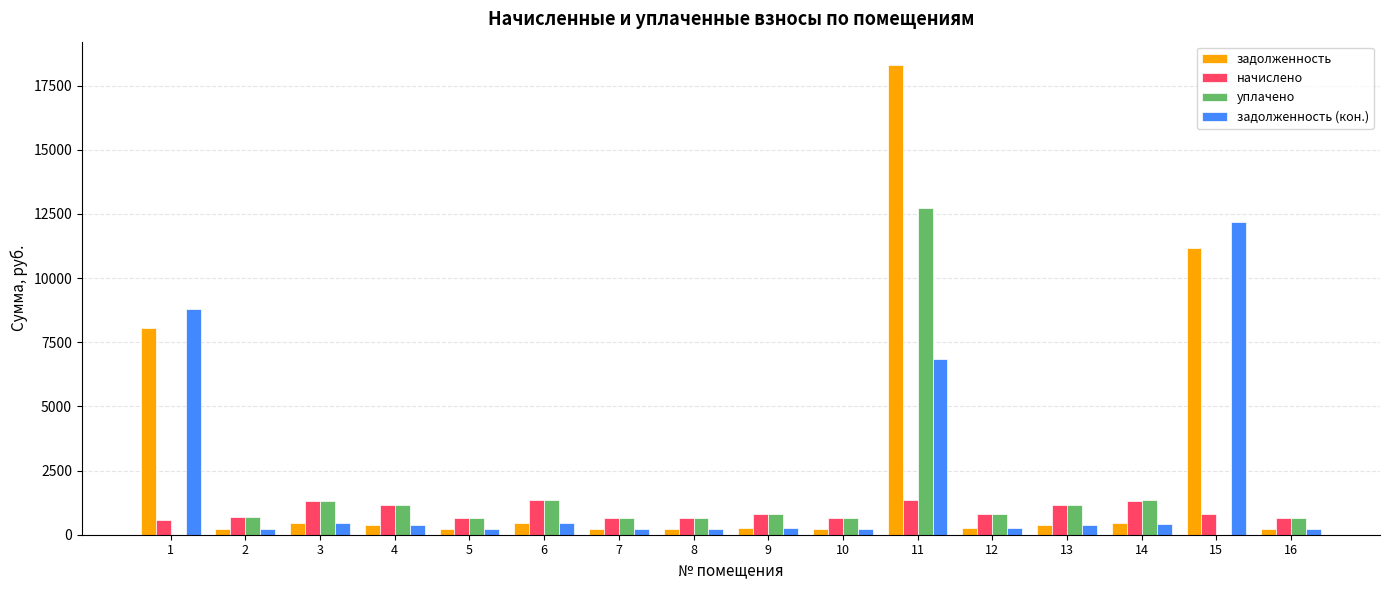

The value of начислено at 13 is 1985.6. True or false?

False